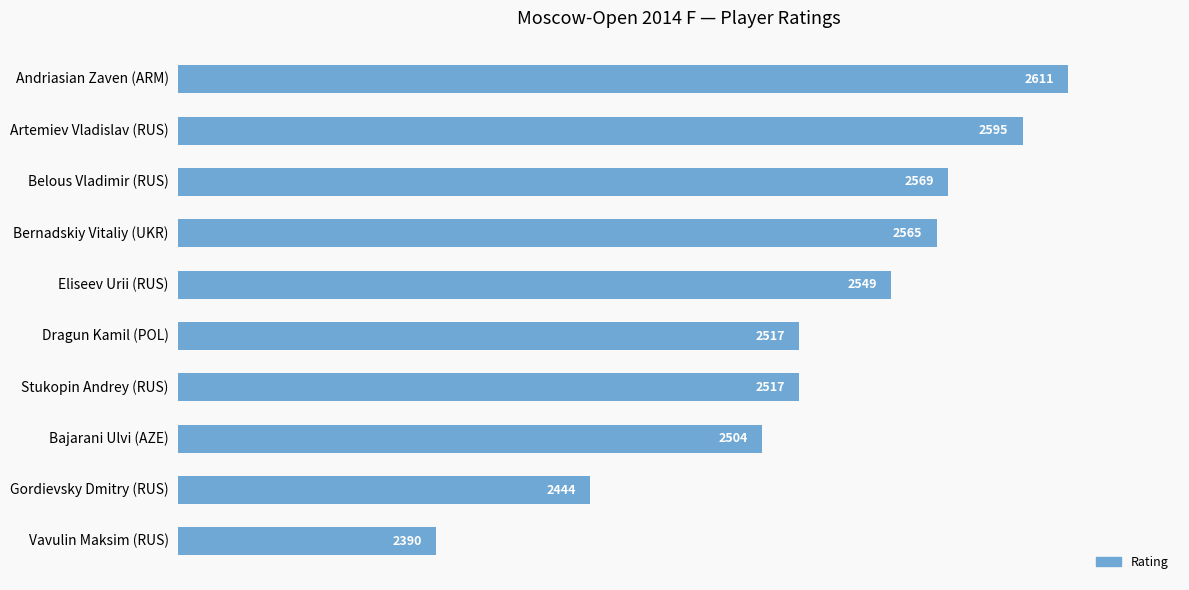

How many bars are there in total?

10